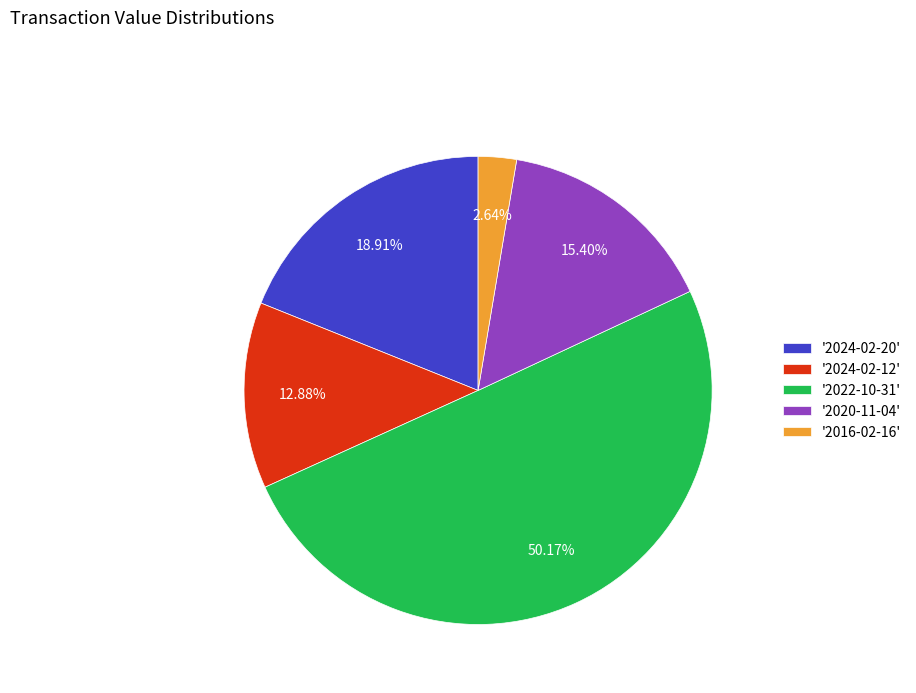

Which has a higher value, '2024-02-12' or '2016-02-16'?

'2024-02-12'